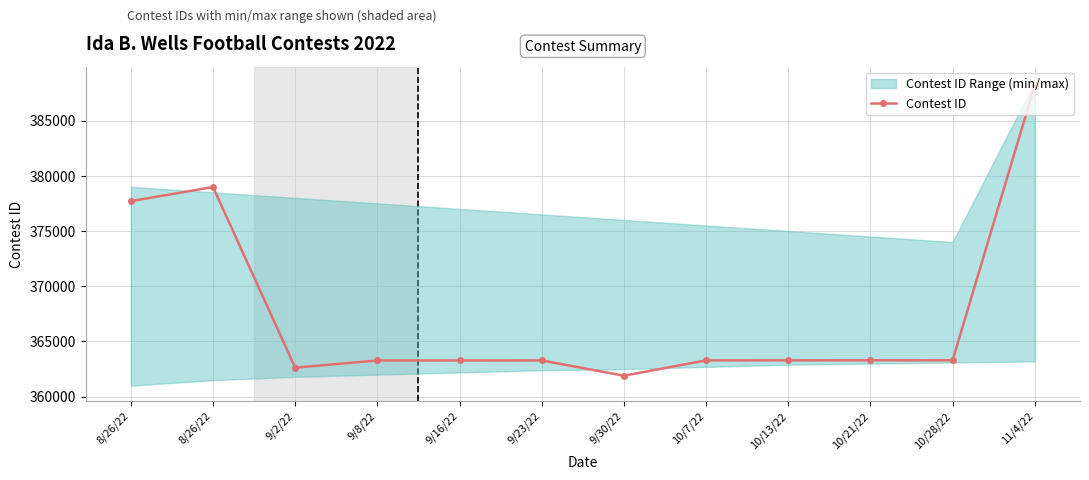

Reading left to right, transcribe all the data shown in this chart.

8/26/22=377705	8/26/22=378979	9/2/22=362628	9/8/22=363282	9/16/22=363284	9/23/22=363285	9/30/22=361902	10/7/22=363289	10/13/22=363291	10/21/22=363297	10/28/22=363299	11/4/22=388203